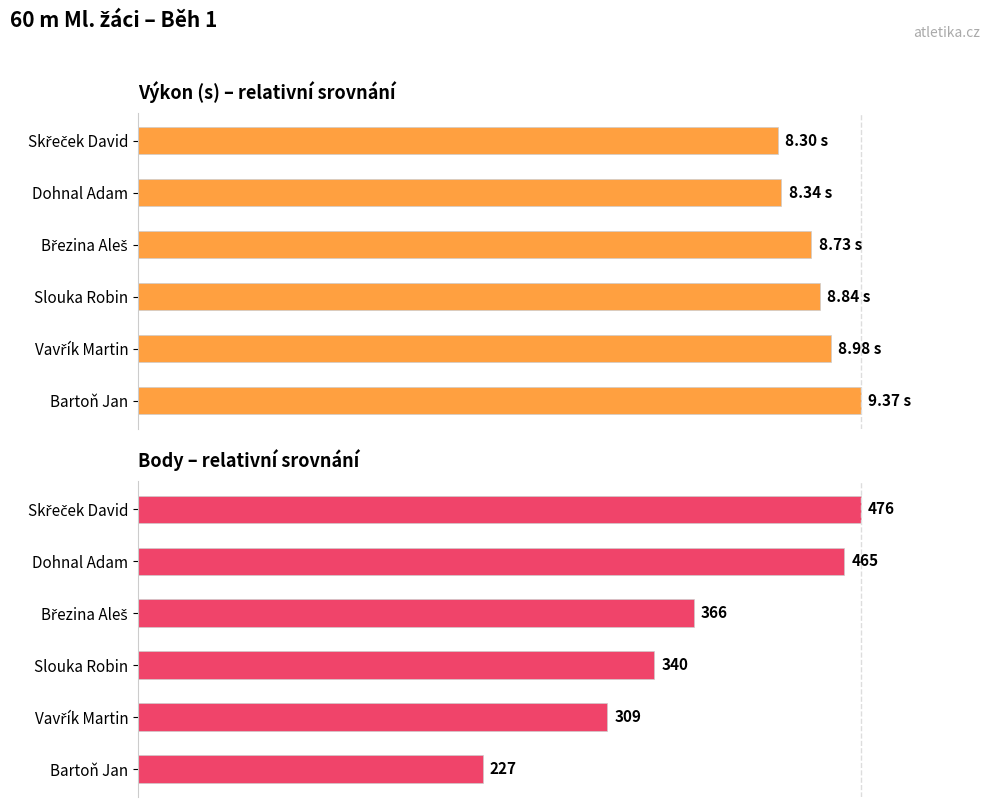

Does the chart contain any negative values?

No